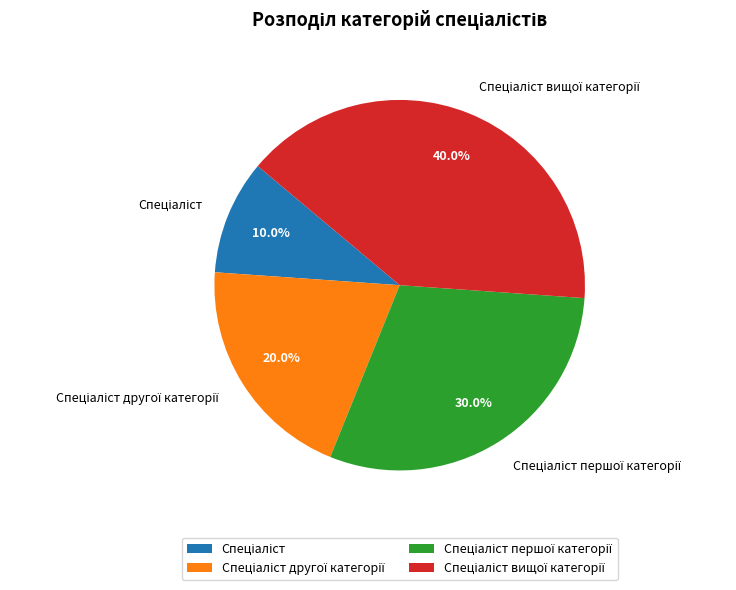

To the nearest percent, what is the difference between the largest and smallest slice percentages?

30%